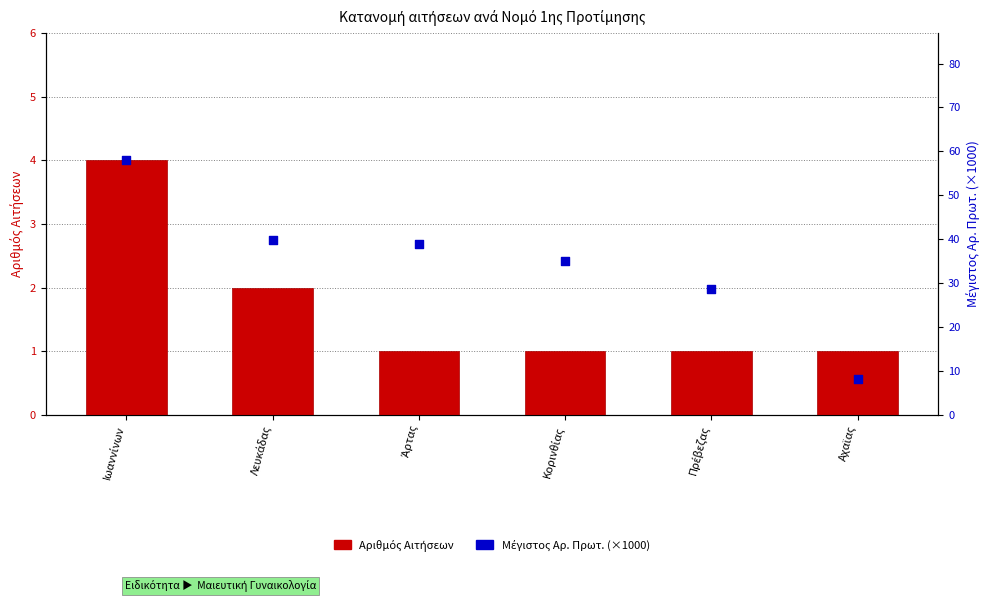

Which series reaches the minimum Y coordinate?

Αριθμός Αιτήσεων